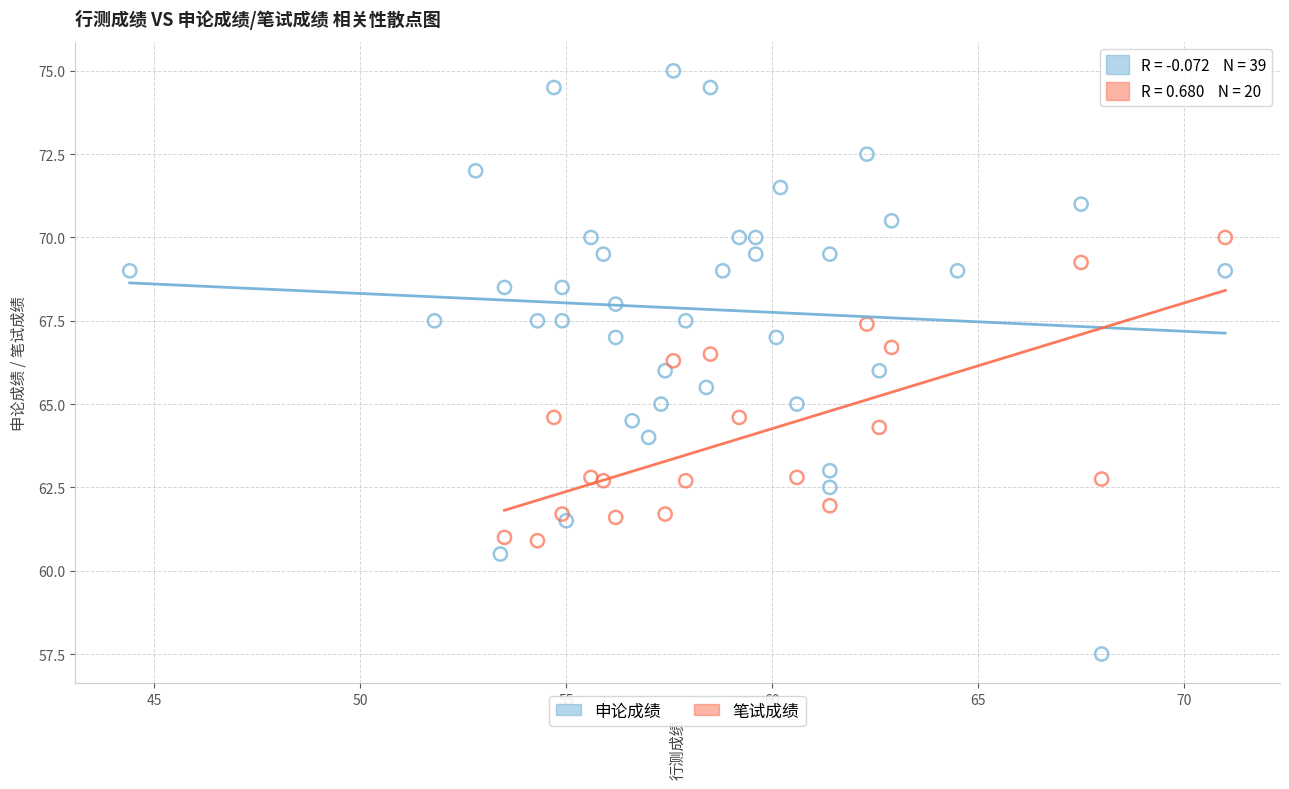

Which series has the largest Y range (max minus min)?

申论成绩